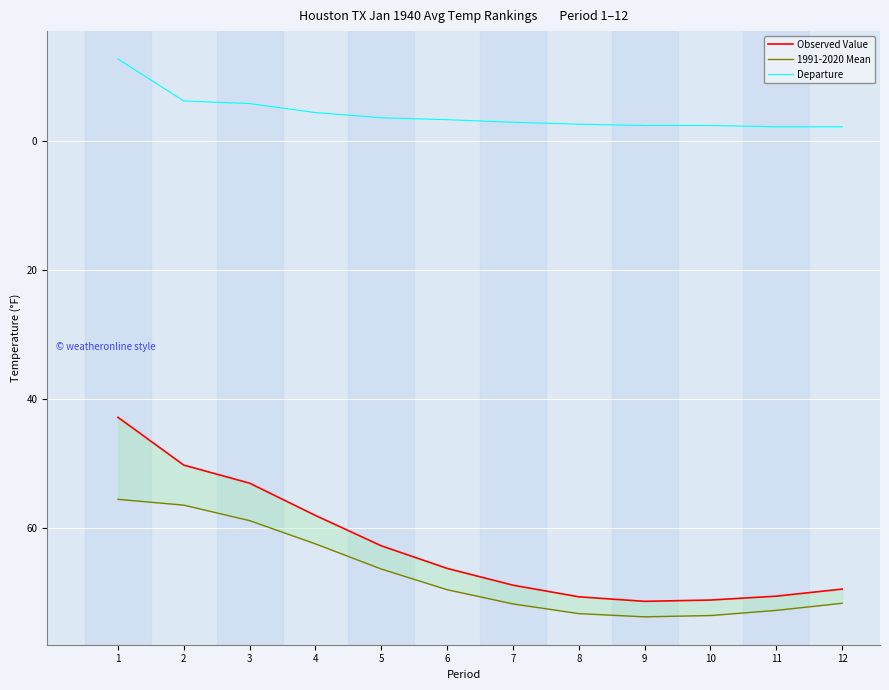

The 1991-2020 Mean series shows 71.7 at 7. True or false?

True